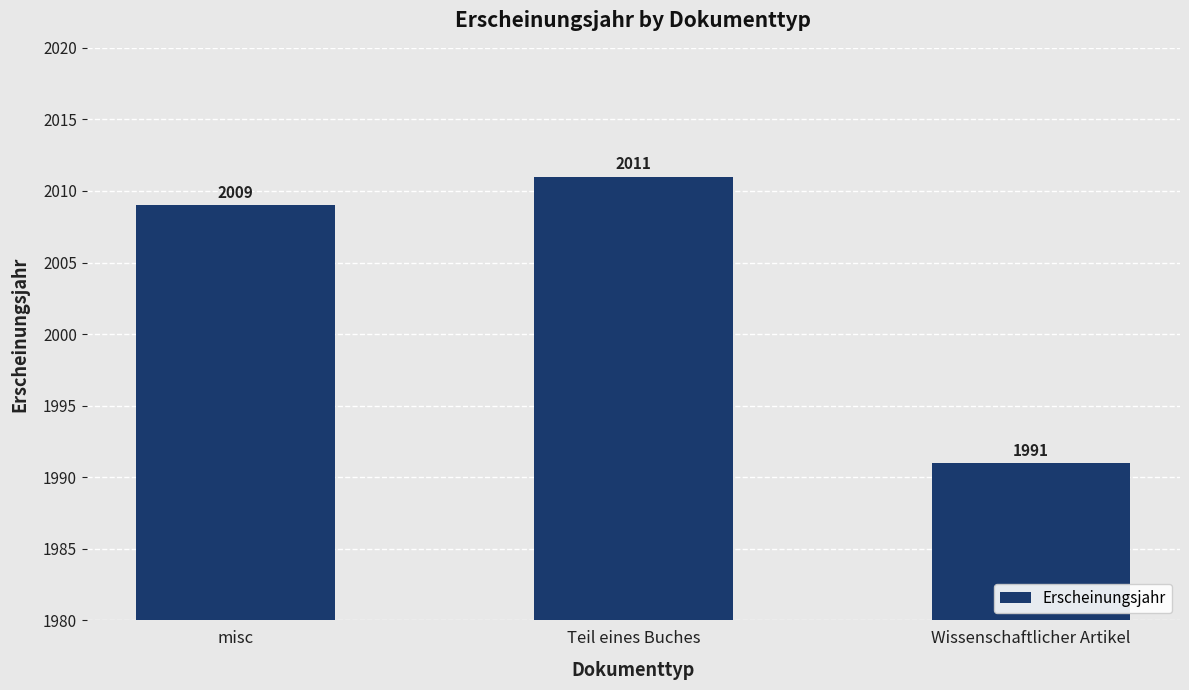

What is the difference between the maximum and minimum values?

20